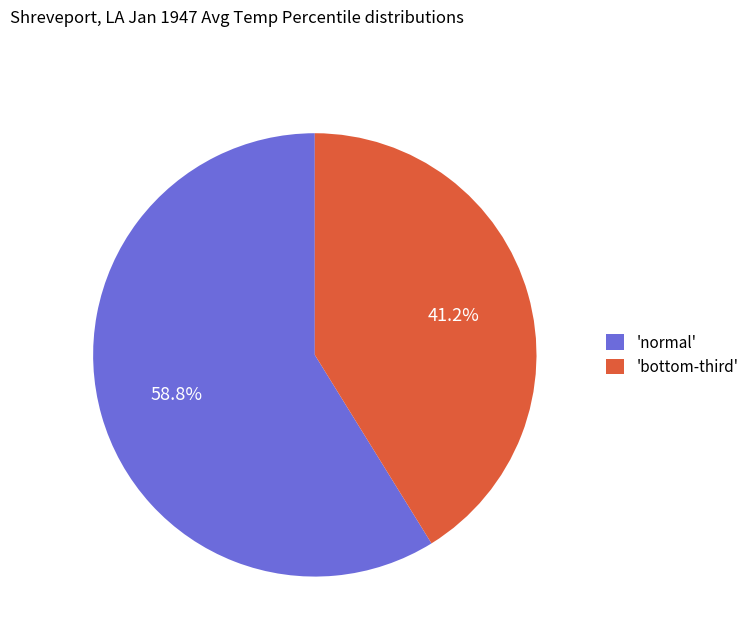

Rank the categories by value from lowest to highest.

'bottom-third', 'normal'